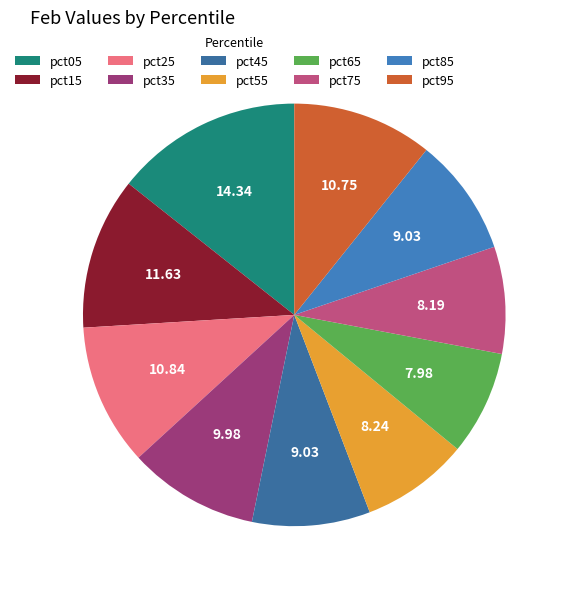

Is there any slice that represents more than half of the pie?

No